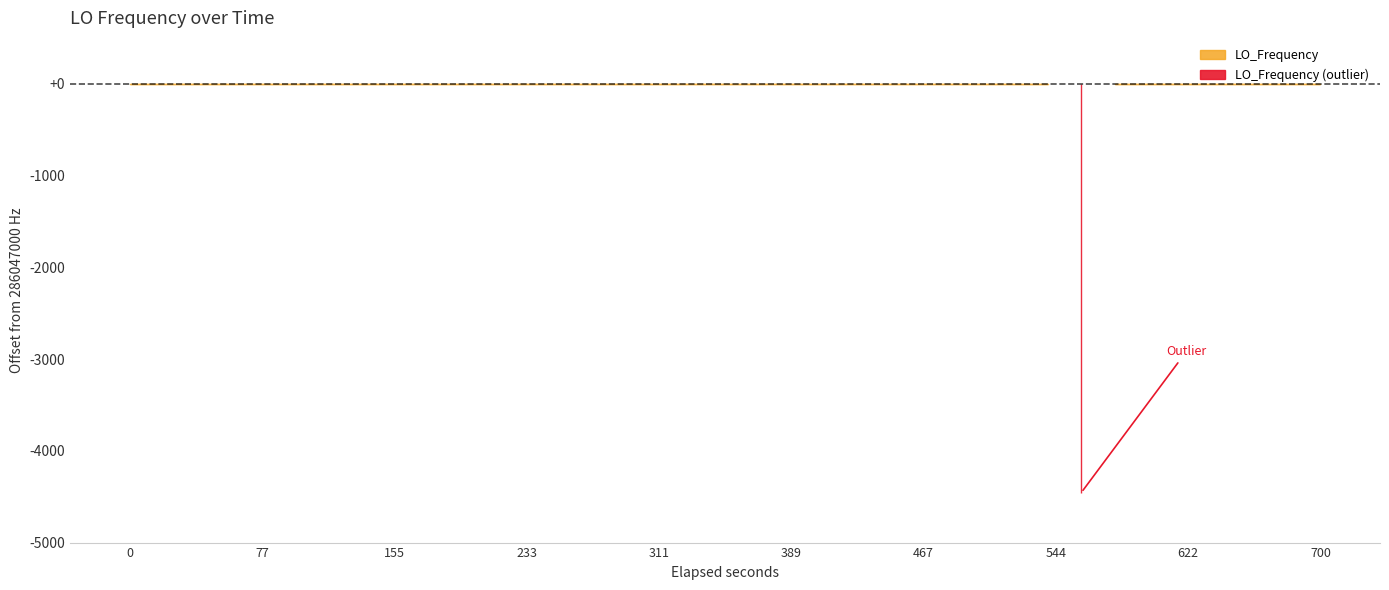

At which label is the value closest to 286044773?

5